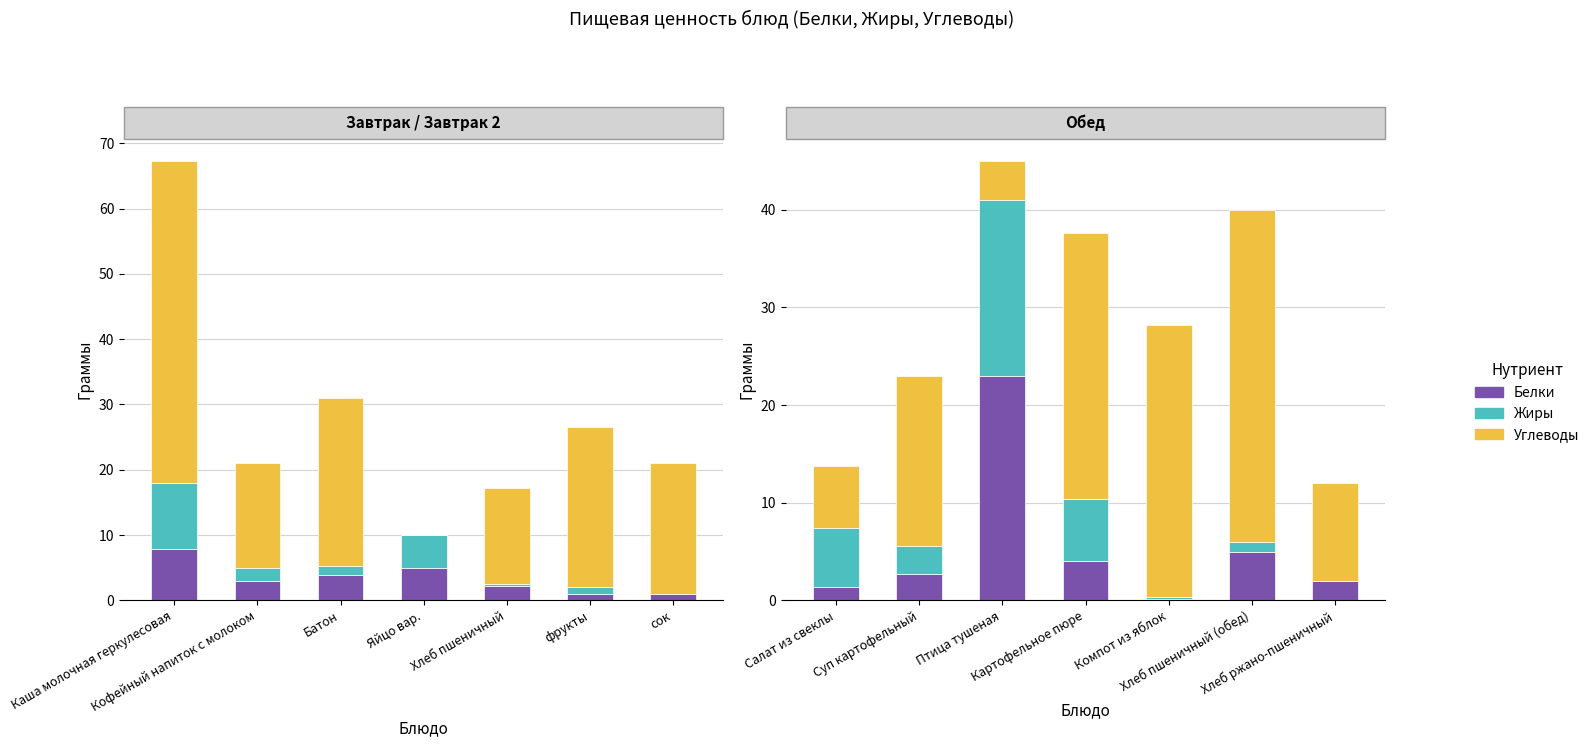

List the series in order of their peak value, lowest first.

Жиры, Белки, Углеводы